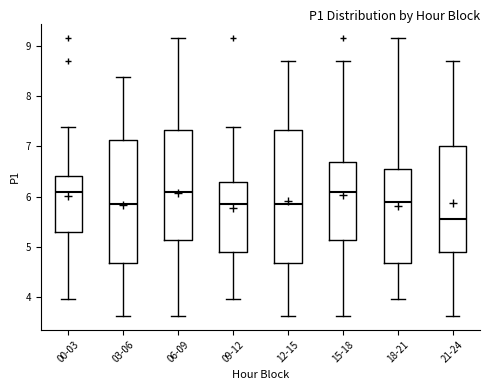

Comparing the boxes themselves (not the whiskers), which one is the tallest?

12-15